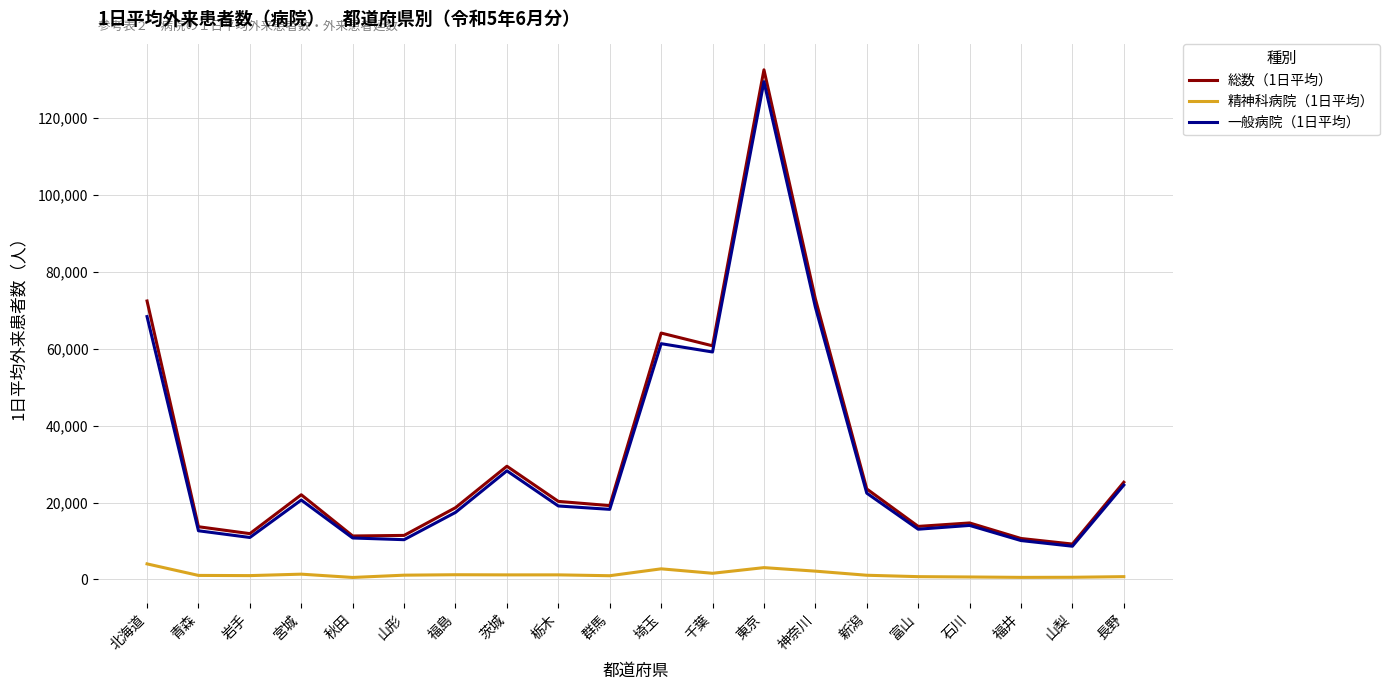

What is the highest value of the 総数（1日平均） series?

132529